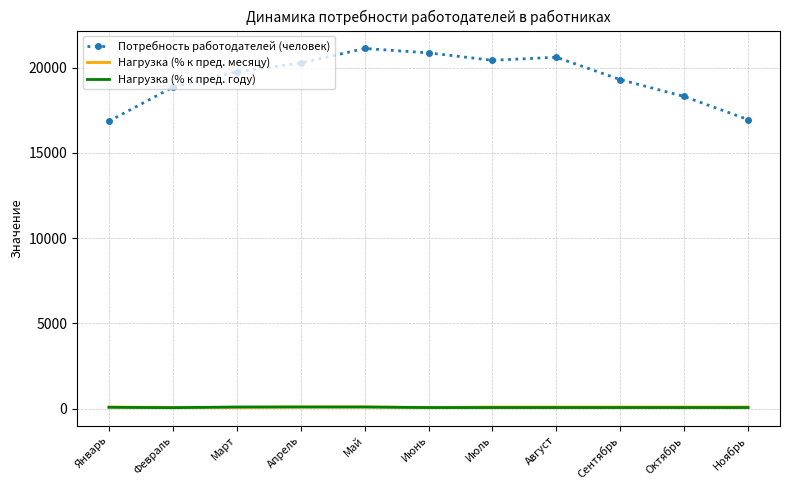

True or false: Потребность работодателей (человек) has a value of 7828.5 at Январь.

False